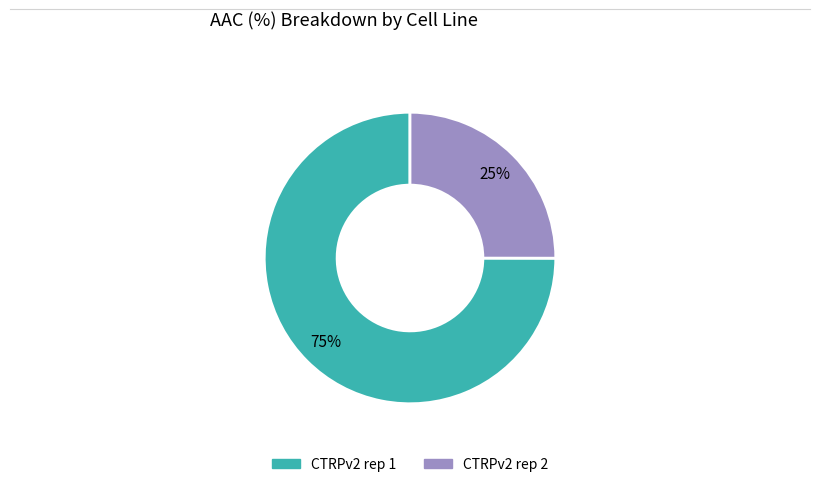

Does CTRPv2 rep 2 represent more than half of the total?

No